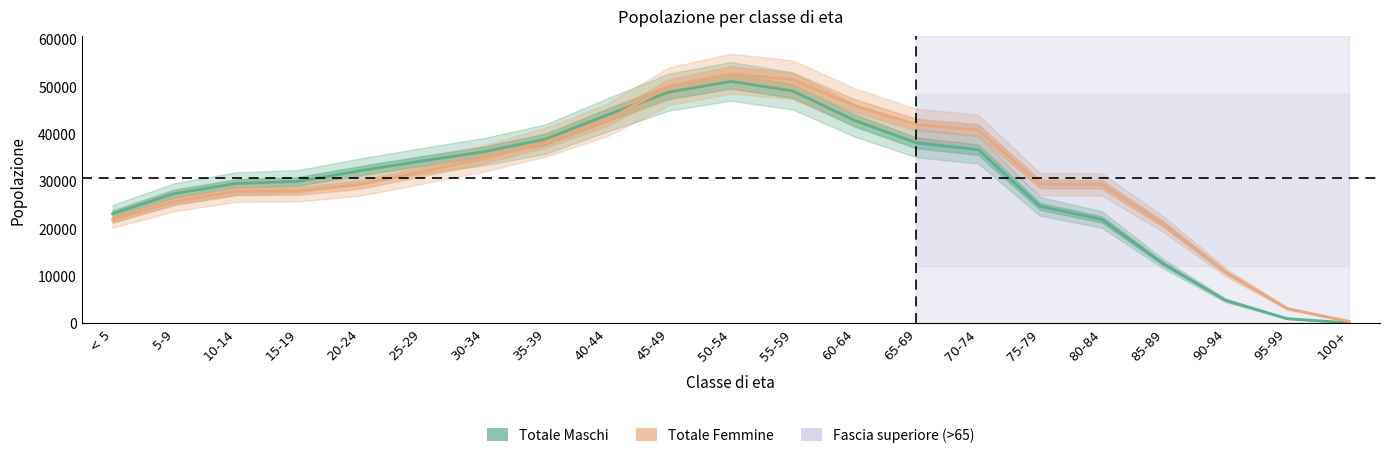

At 15-19, list the series in order from smallest to largest.

Totale Femmine, Totale Maschi